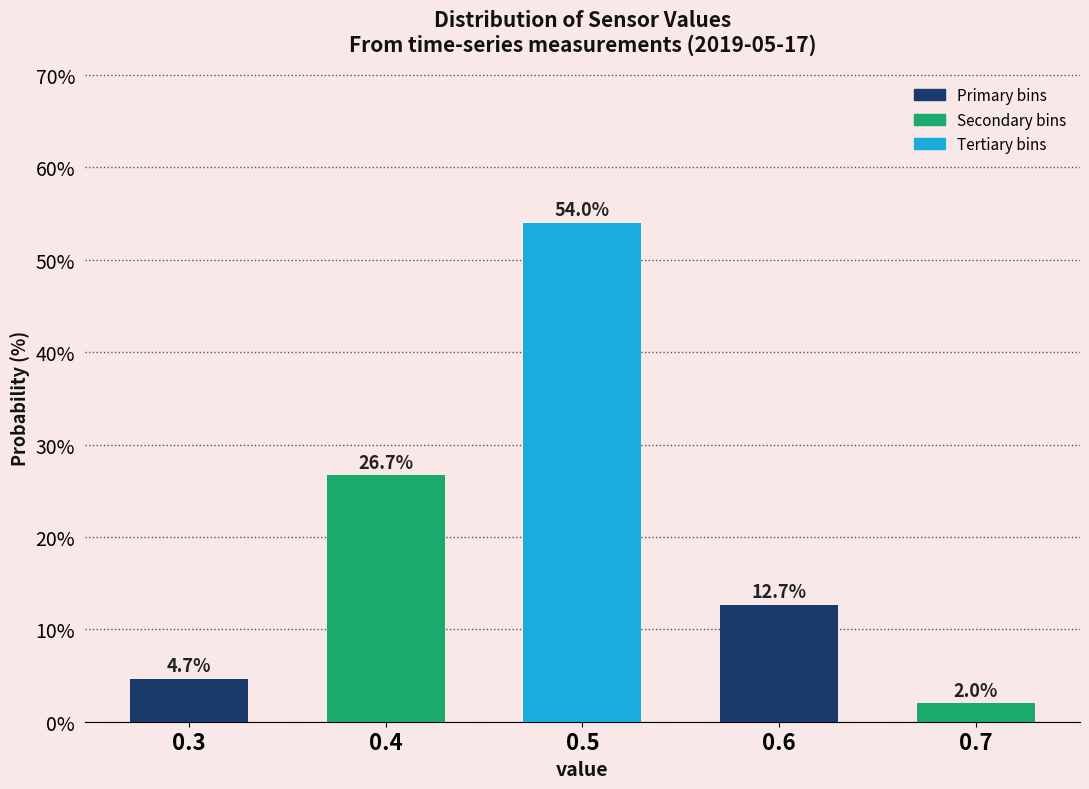

Reading left to right, transcribe all the data shown in this chart.

4.7	26.7	54.0	12.7	2.0